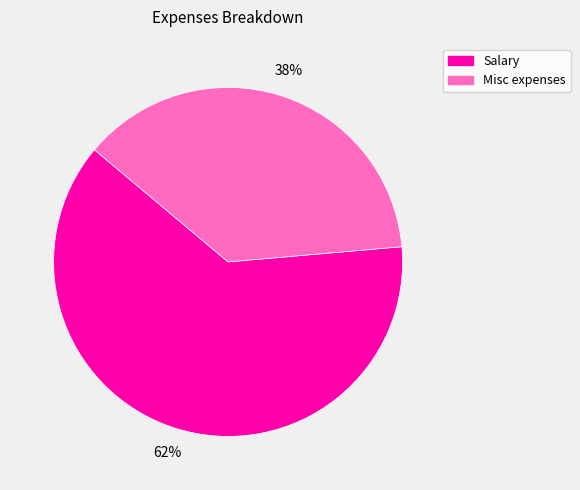

To the nearest percent, what percentage of the pie is Misc expenses?

38%